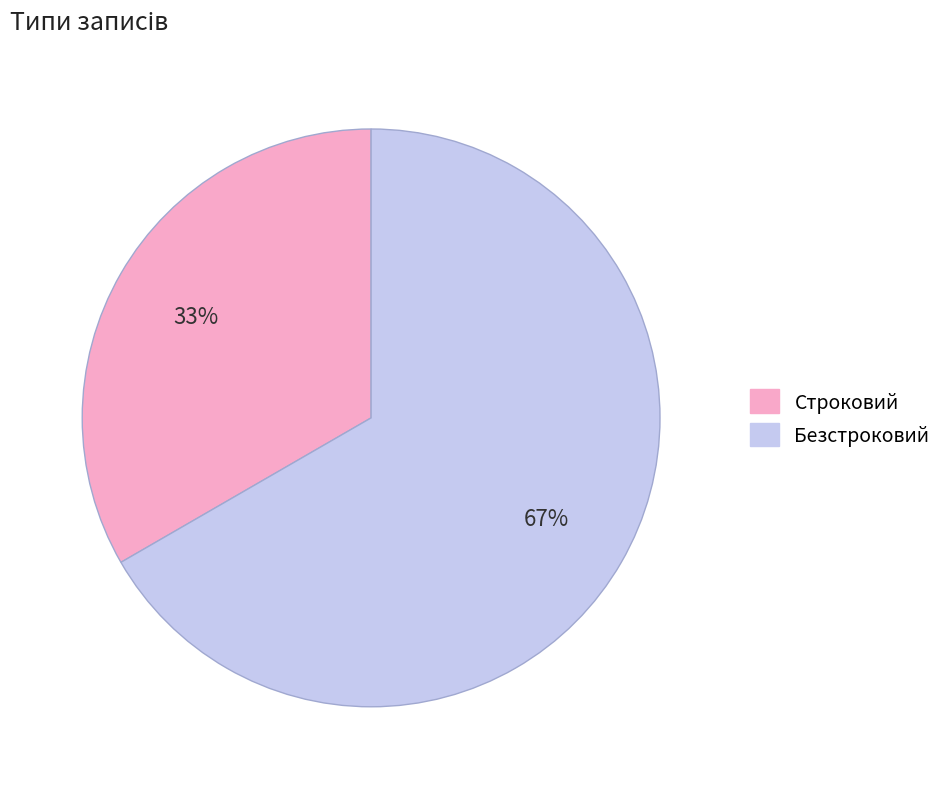

Count the number of slices in the pie.

2